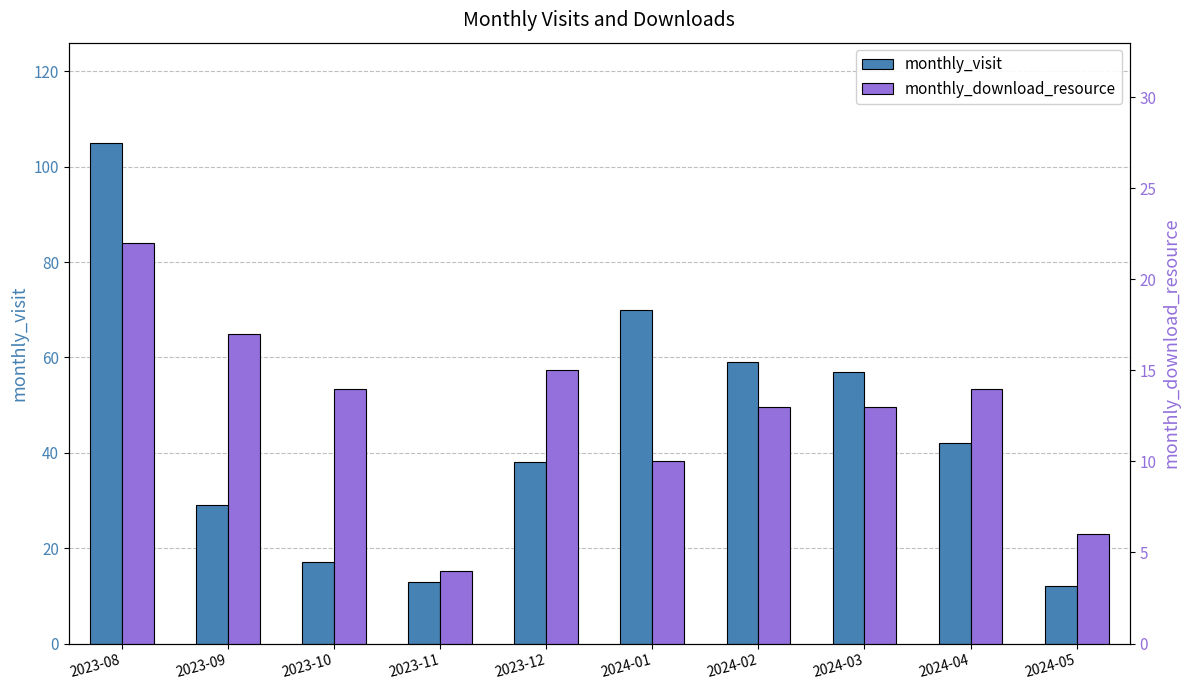

Reading left to right, what are all the values shown in this chart?

monthly_visit: 105	29	17	13	38	70	59	57	42	12
monthly_download_resource: 22	17	14	4	15	10	13	13	14	6